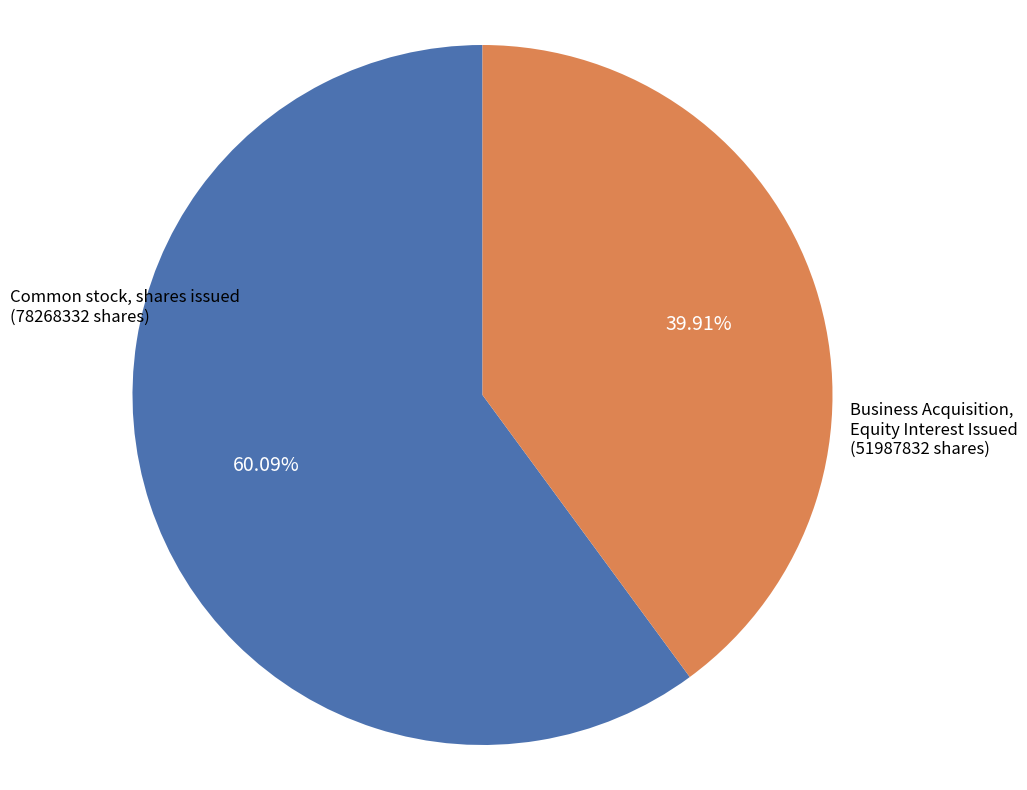

Between Business Acquisition, Equity Interest Issued and Common stock, shares issued, which is larger?

Common stock, shares issued